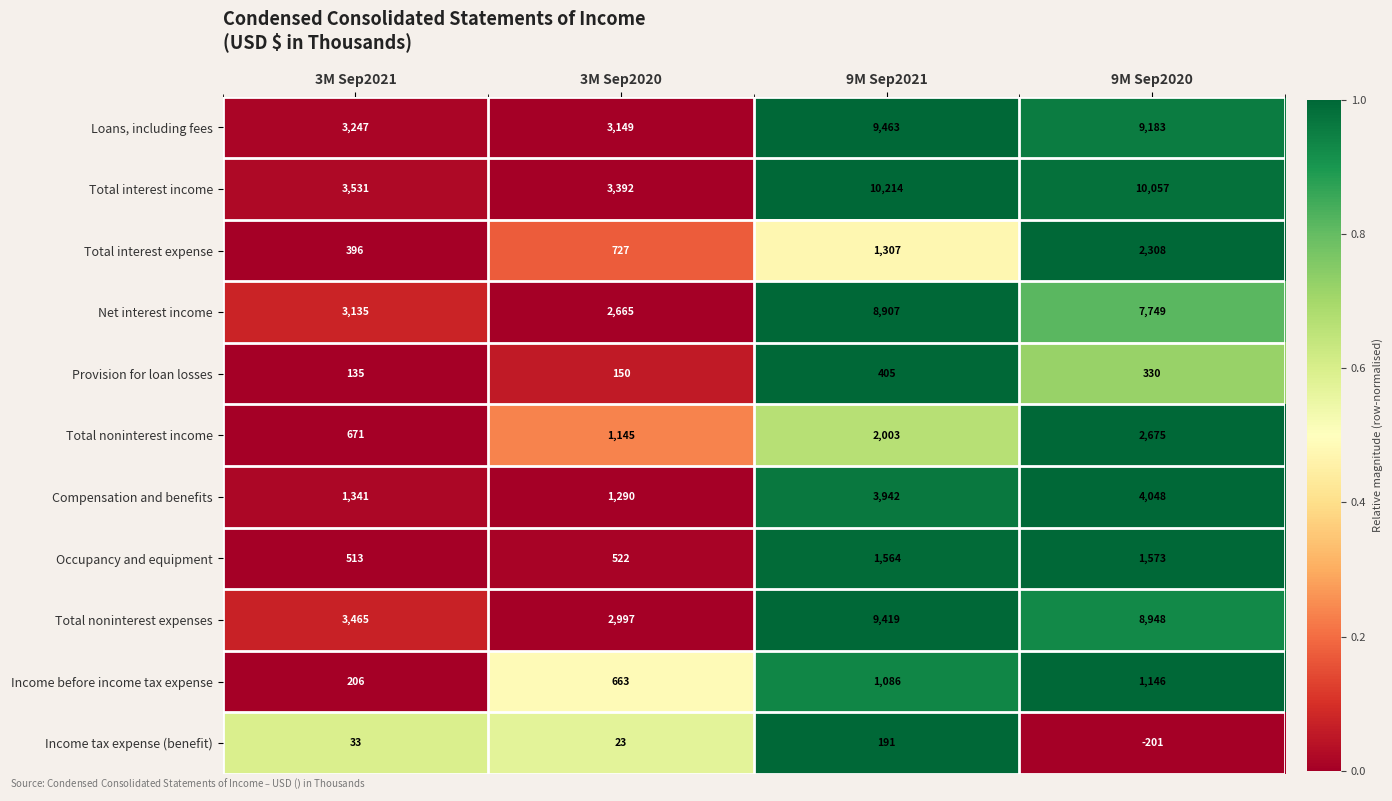

Count the number of categories in the chart.

4